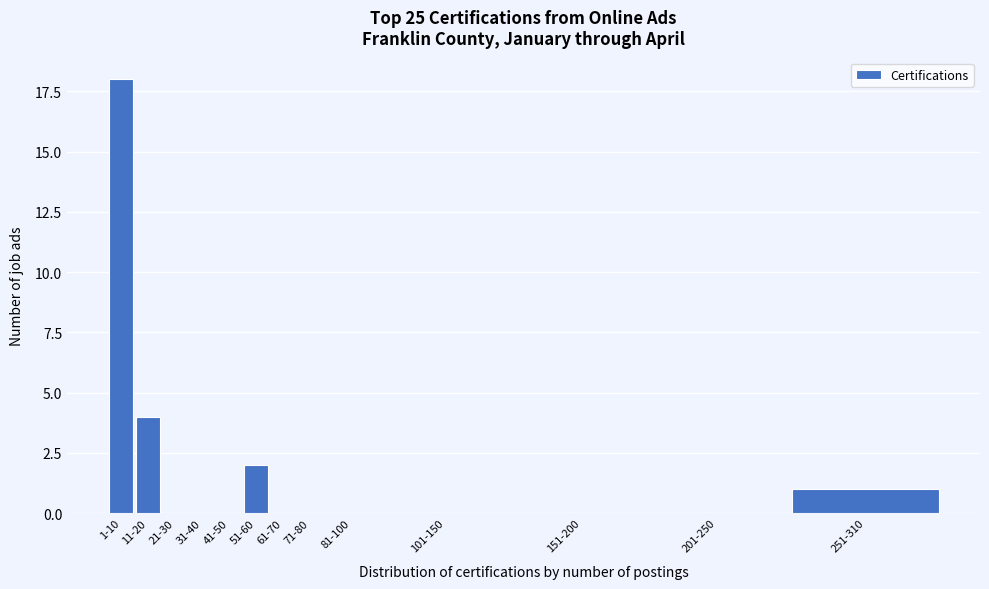

Reading left to right, what are all the values shown in this chart?

1-10=18	11-20=4	21-30=0	31-40=0	41-50=0	51-60=2	61-70=0	71-80=0	81-100=0	101-150=0	151-200=0	201-250=0	251-310=1